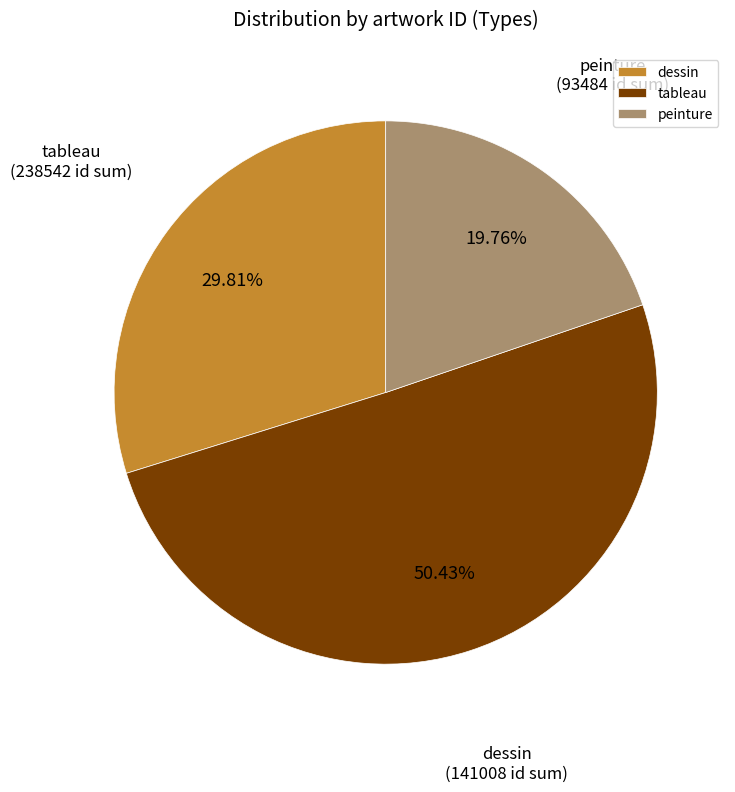

Combined, do tableau and peinture account for over 50%?

Yes